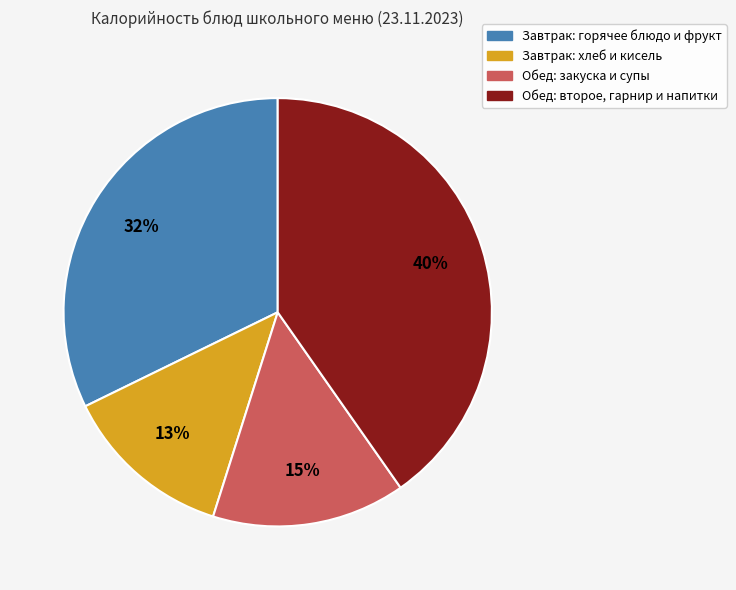

To the nearest percent, what is the average slice percentage?

25%